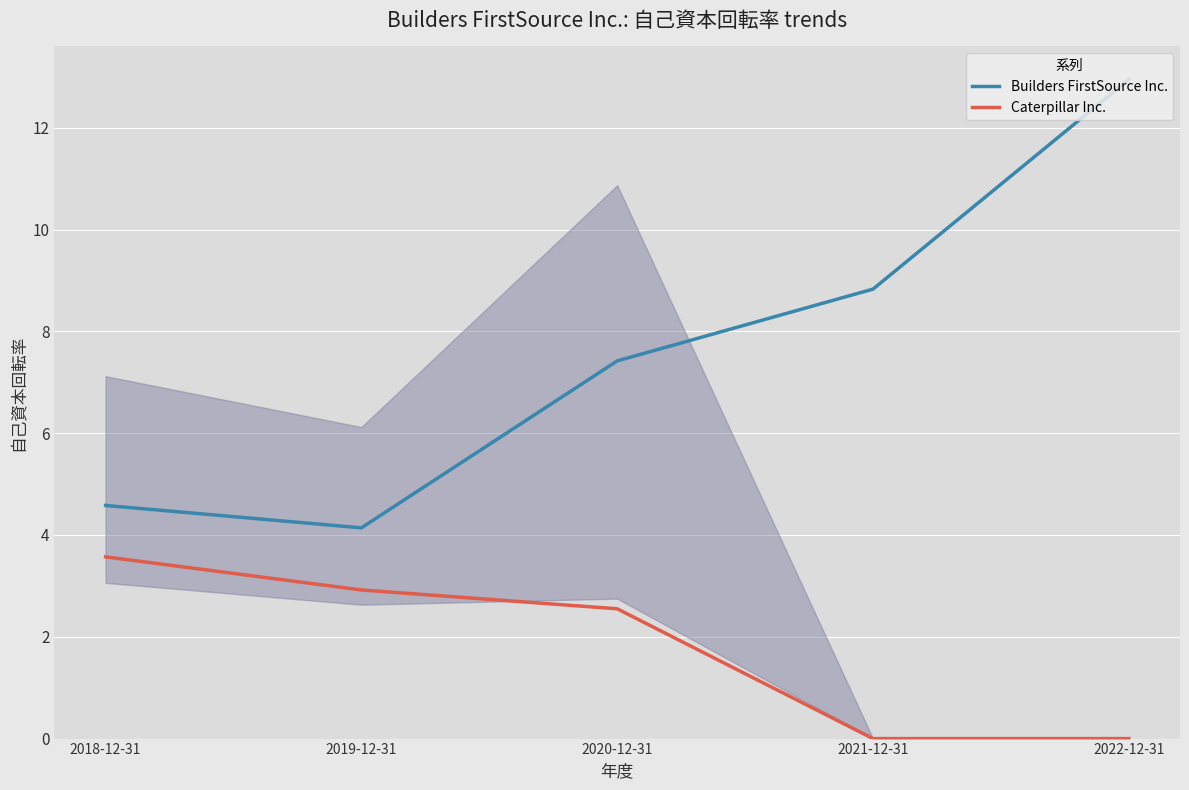

What is the difference between the maximum and second lowest values in the Builders FirstSource Inc. series?

8.4